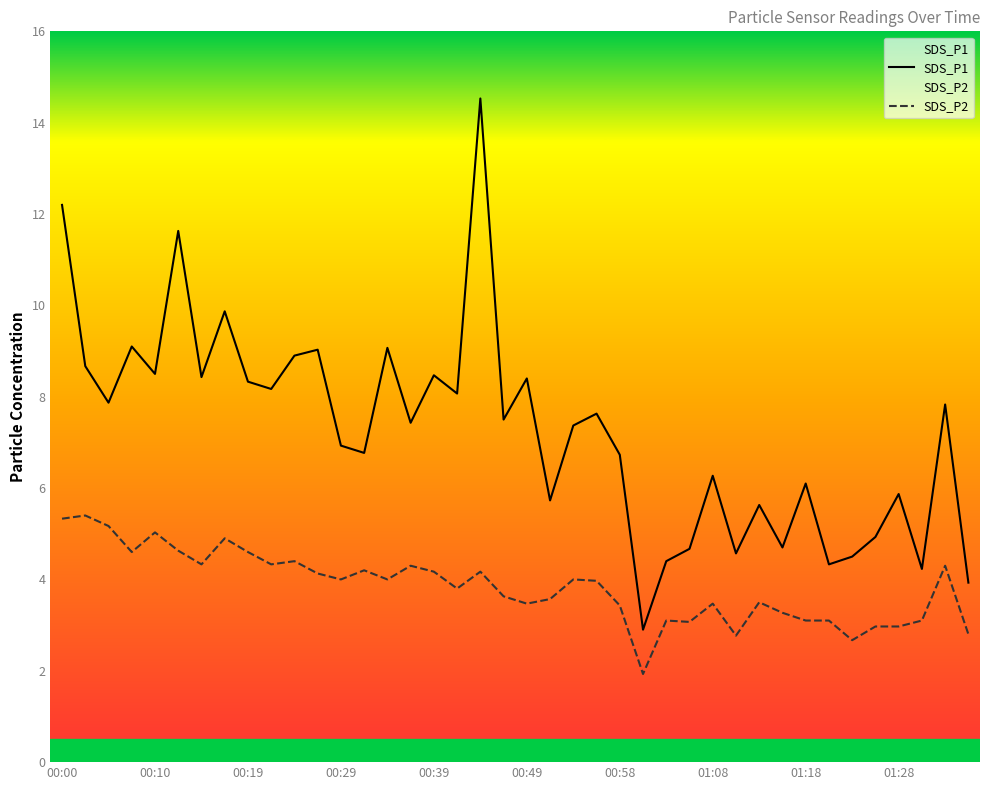

What is the sum of all SDS_P2 values?

153.7